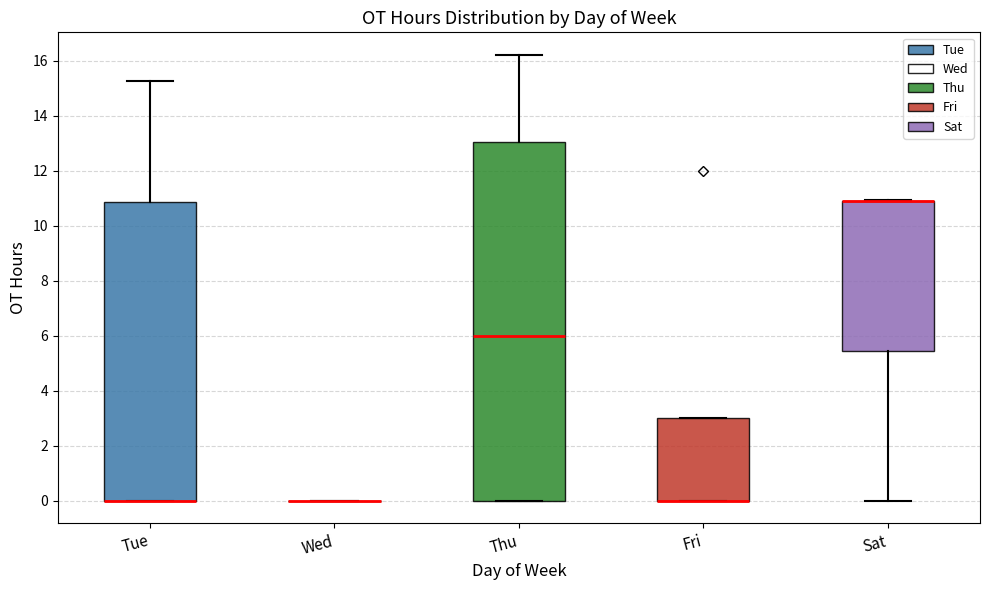

Comparing the boxes themselves (not the whiskers), which one is the tallest?

Thu